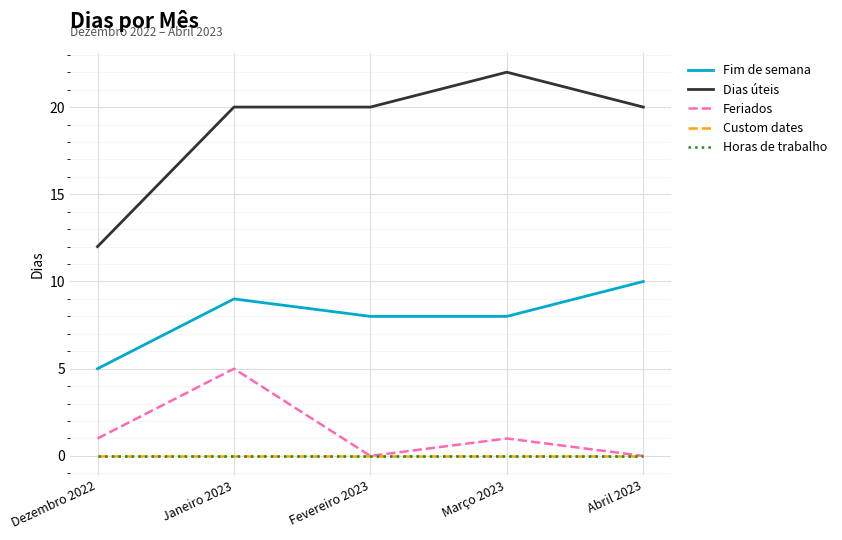

What is the label of the 1st point from the right?

Abril 2023